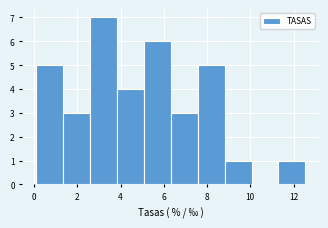

Reading left to right, list every bar in this chart as the range it spans on the x-axis followed by its height. Neither the bar edges nor the heights are printed on the chart, so give them approximately, as read against the axes.

0.0 to 1.4: 5
1.4 to 2.6: 3
2.6 to 3.8: 7
3.8 to 5.0: 4
5.0 to 6.4: 6
6.4 to 7.6: 3
7.6 to 8.8: 5
8.8 to 10.0: 1
10.0 to 11.4: 0
11.4 to 12.6: 1